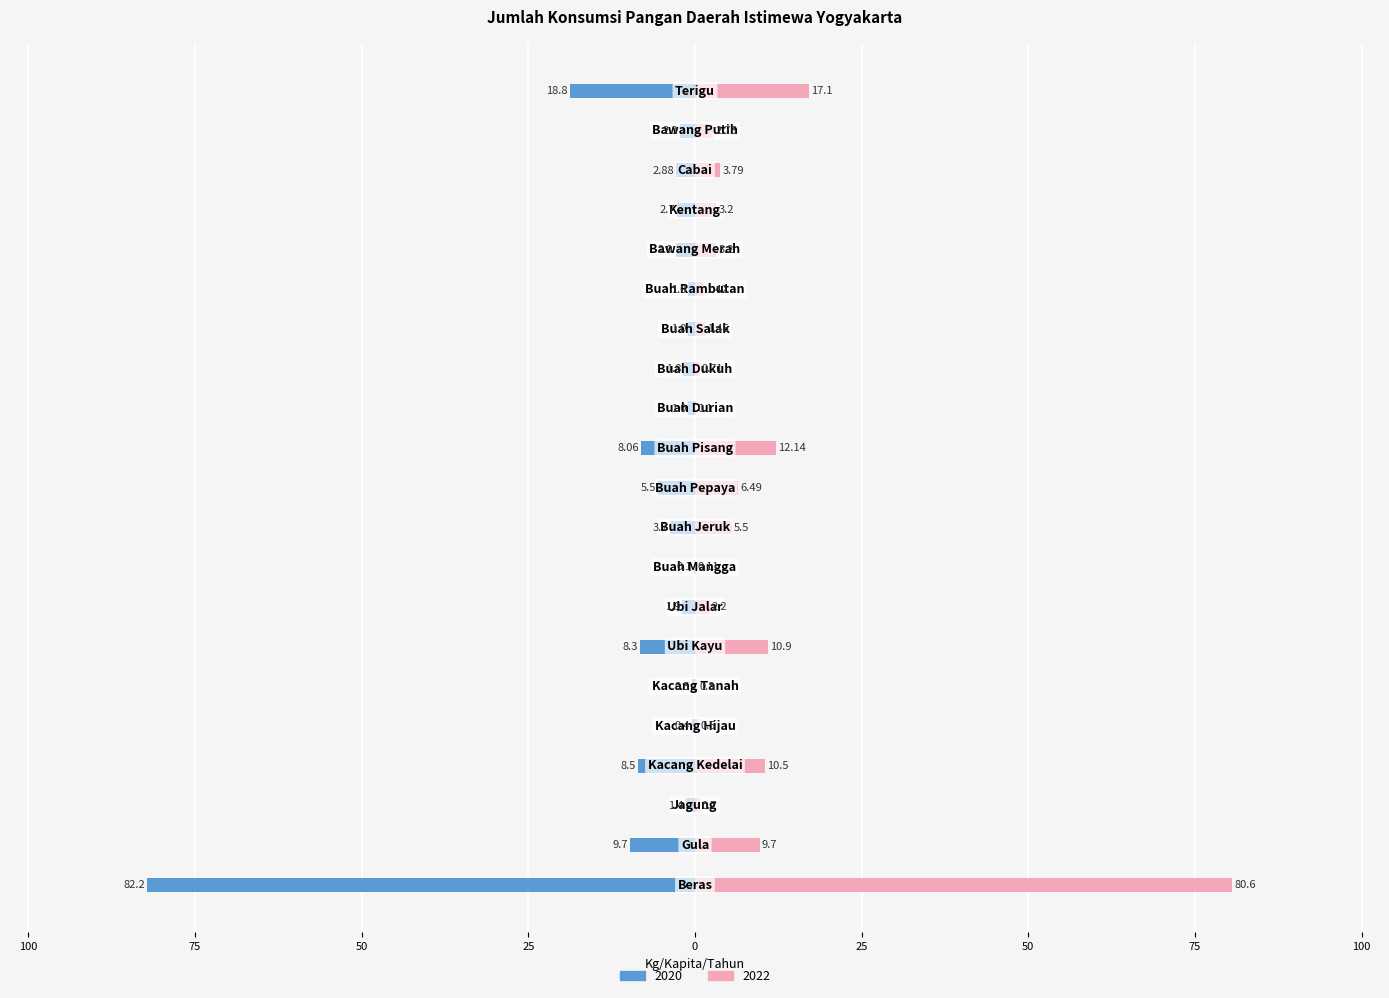

What is the spread (max minus min) of values at Buah Mangga?

0.2